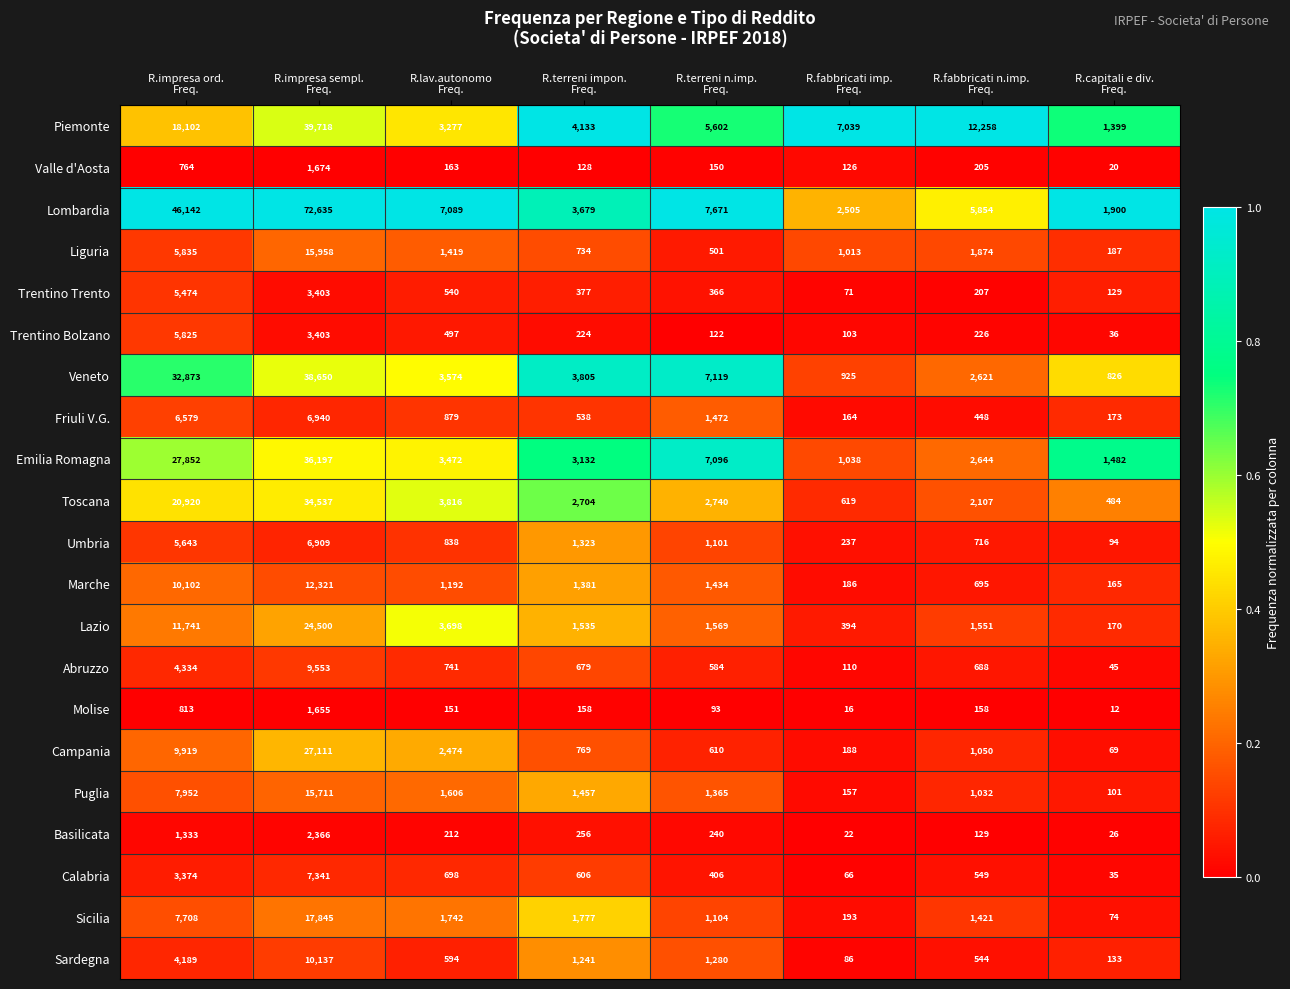

Which series has the widest spread of values?

Lombardia